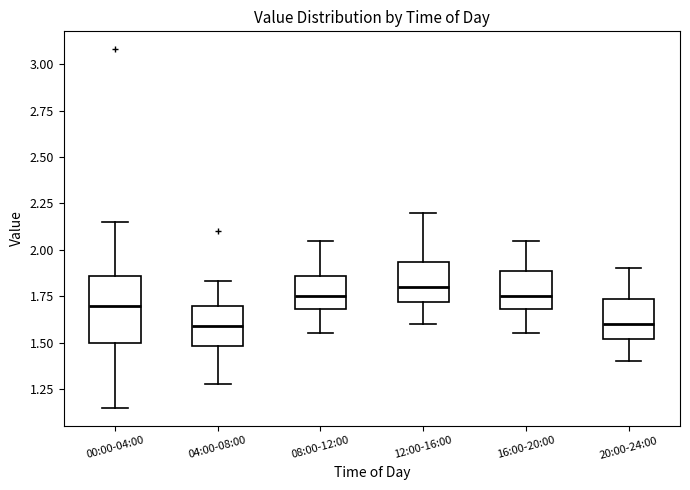

Where is the upper edge of the box for 20:00-24:00 on the y-axis? The values are not printed on the chart, so give them approximately, as read against the axis.

1.75